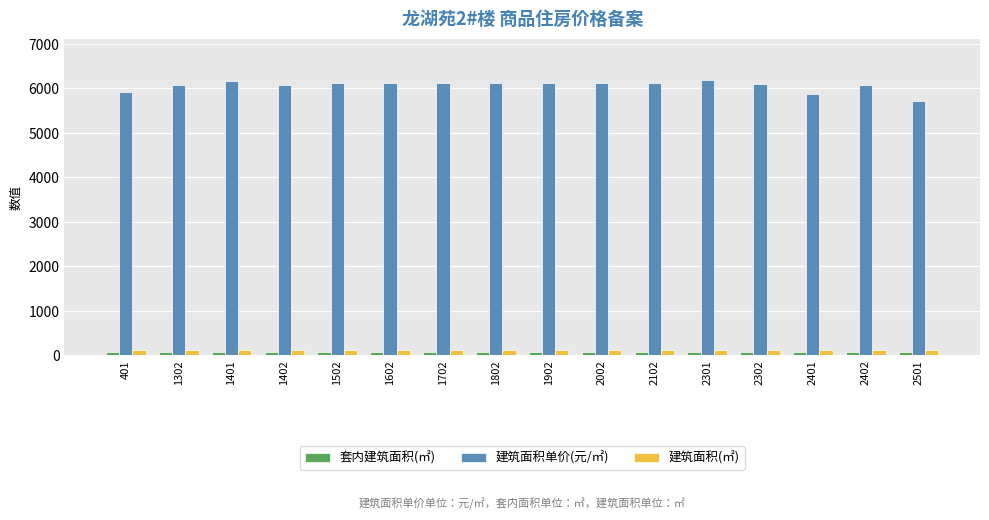

Is it true that 建筑面积单价(元/㎡) equals 6081.0 at 1302?

True